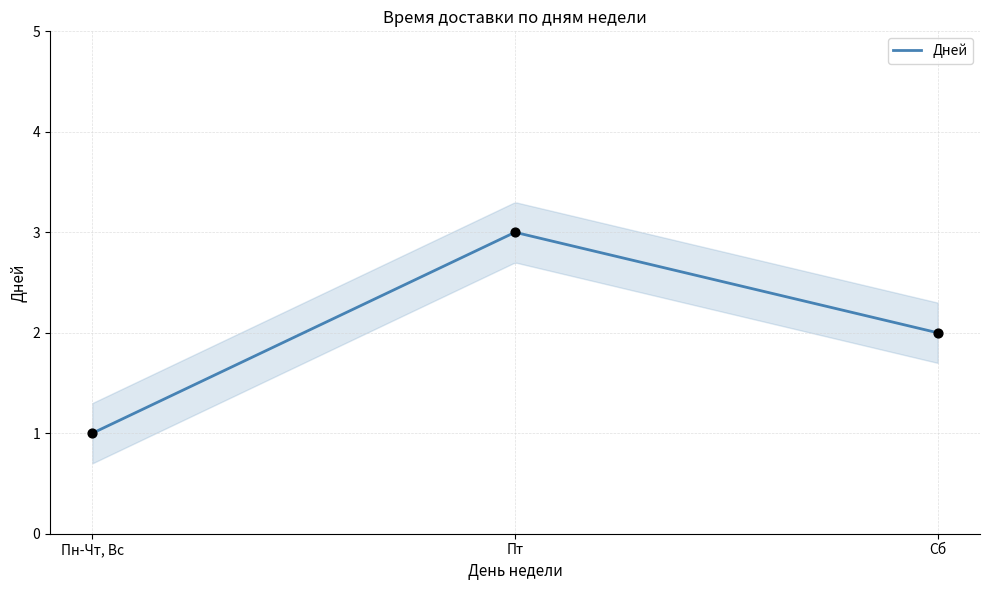

Approximately how many times larger is the value at Сб compared to Пн-Чт, Вс?

2.0